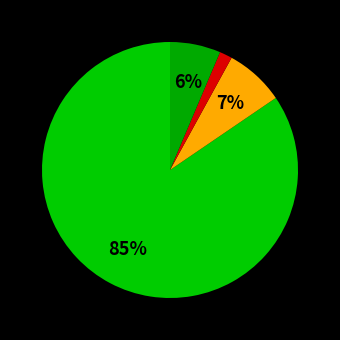

How many segments does this pie chart have?

4